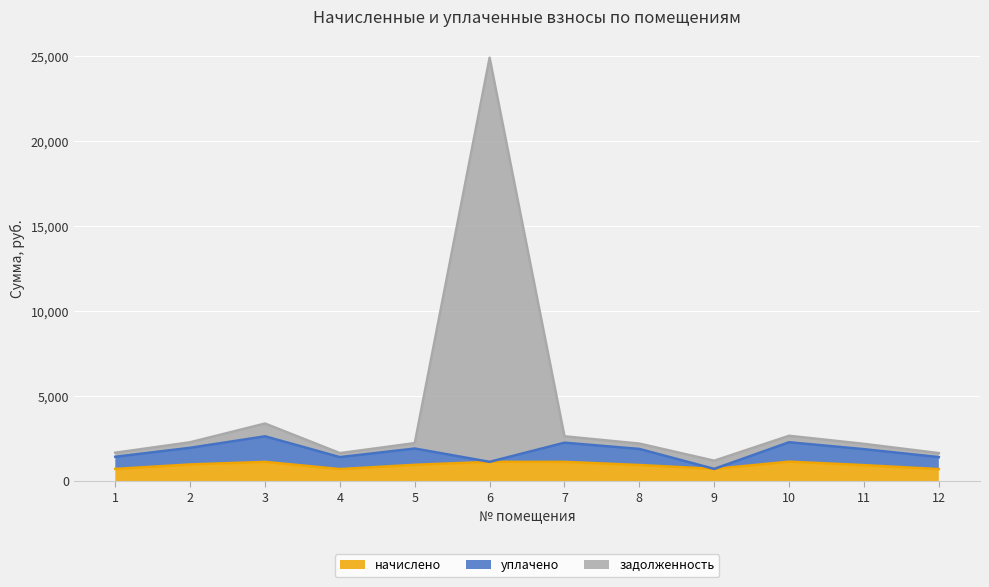

At which label does задолженность first exceed 2233?

2